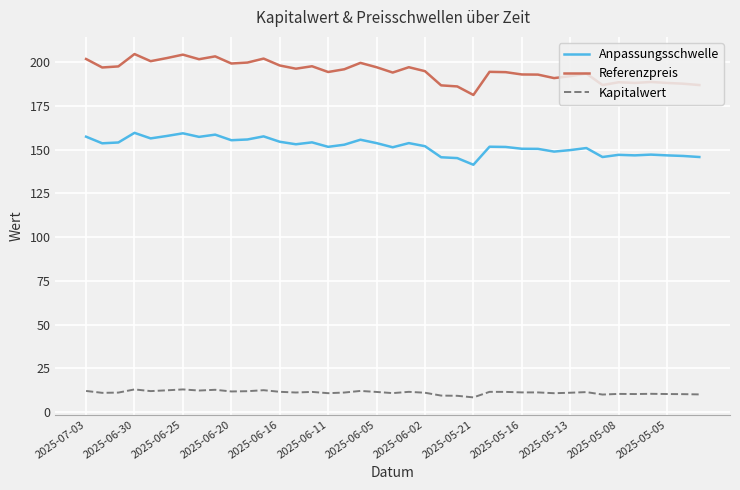

Rank the series by their maximum value, from lowest to highest.

Kapitalwert, Anpassungsschwelle, Referenzpreis